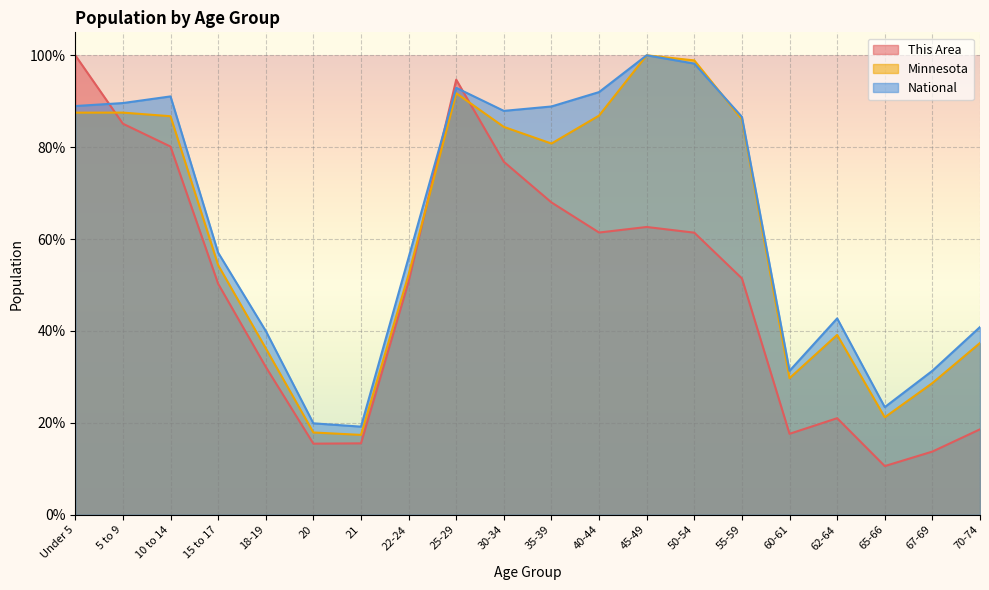

Reading left to right, list all the values displayed in this chart.

This Area: Under 5=100.0	5 to 9=85.1	10 to 14=80.1	15 to 17=50.3	18-19=32.2	20=15.5	21=15.5	22-24=50.7	25-29=94.7	30-34=76.8	35-39=68.0	40-44=61.4	45-49=62.6	50-54=61.4	55-59=51.4	60-61=17.6	62-64=21.0	65-66=10.6	67-69=13.7	70-74=18.6
Minnesota: Under 5=87.5	5 to 9=87.5	10 to 14=86.7	15 to 17=54.3	18-19=36.2	20=17.9	21=17.4	22-24=52.3	25-29=91.7	30-34=84.4	35-39=80.8	40-44=86.9	45-49=100.0	50-54=98.9	55-59=86.1	60-61=29.7	62-64=39.1	65-66=21.2	67-69=28.7	70-74=37.4
National: Under 5=89.0	5 to 9=89.6	10 to 14=91.1	15 to 17=57.0	18-19=40.0	20=19.9	21=19.2	22-24=56.0	25-29=92.9	30-34=87.9	35-39=88.9	40-44=92.0	45-49=100.0	50-54=98.2	55-59=86.6	60-61=31.3	62-64=42.7	65-66=23.4	67-69=31.3	70-74=40.9